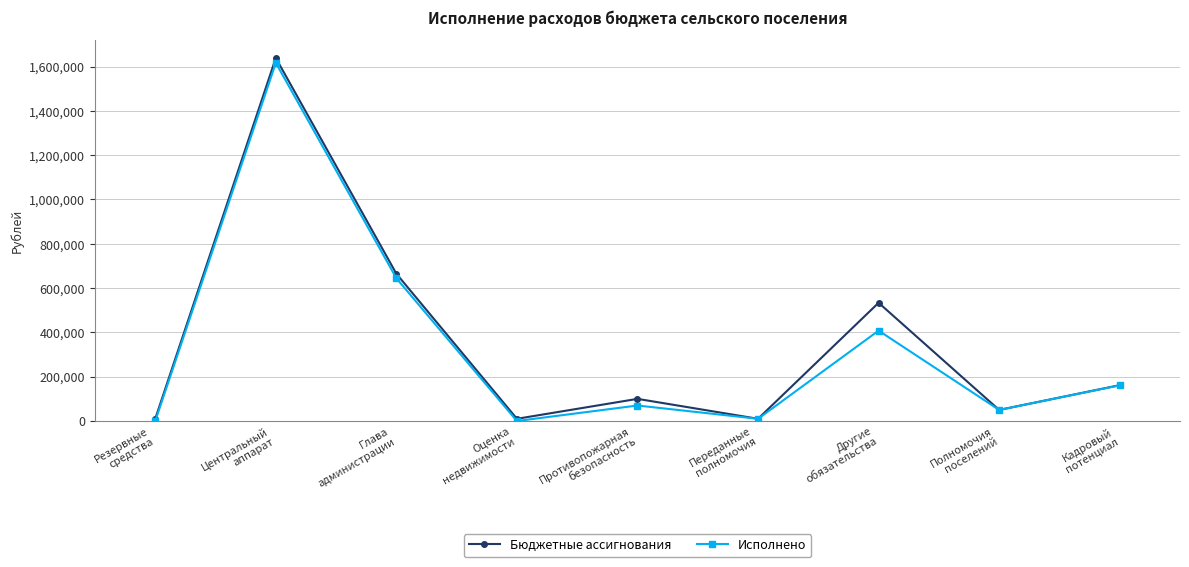

What is the difference between the maximum and minimum values in the Бюджетные ассигнования series?

1628844.0